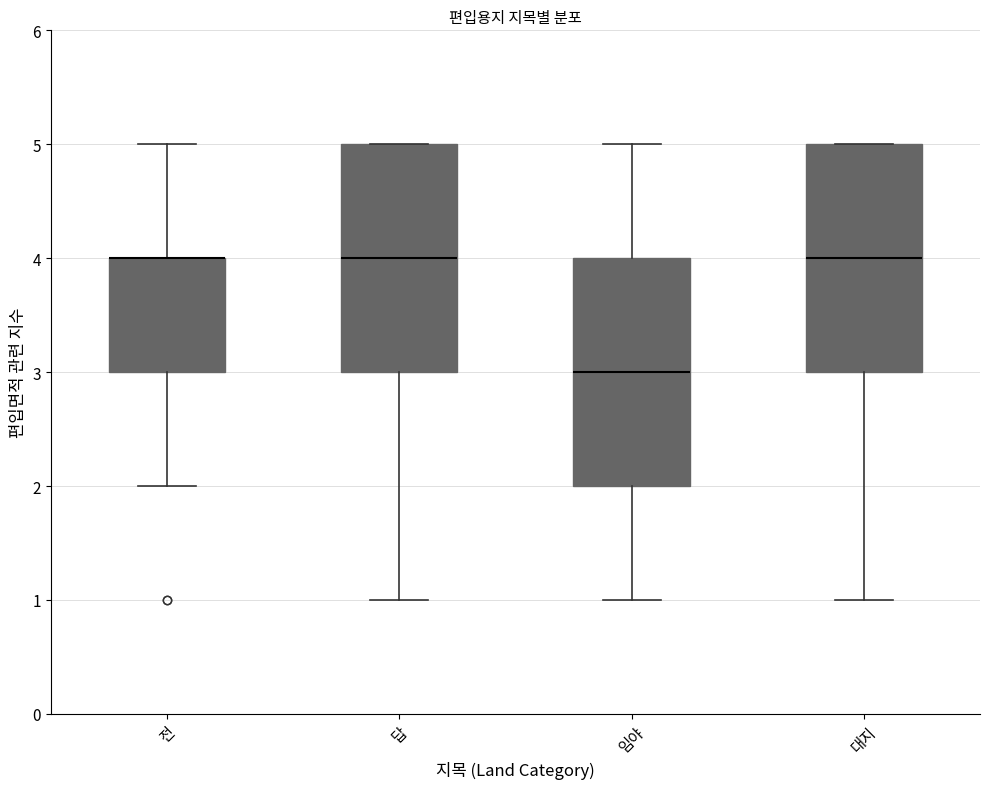

Where is the lower edge of the box for 대지 on the y-axis? The values are not printed on the chart, so give them approximately, as read against the axis.

3